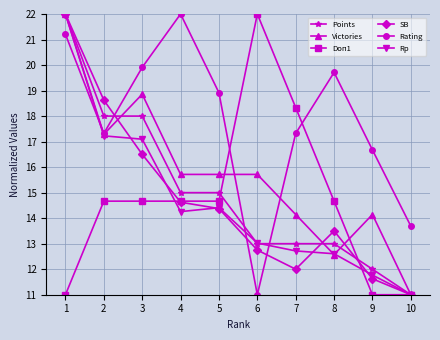

How many data points in Doп1 are above 14?

7